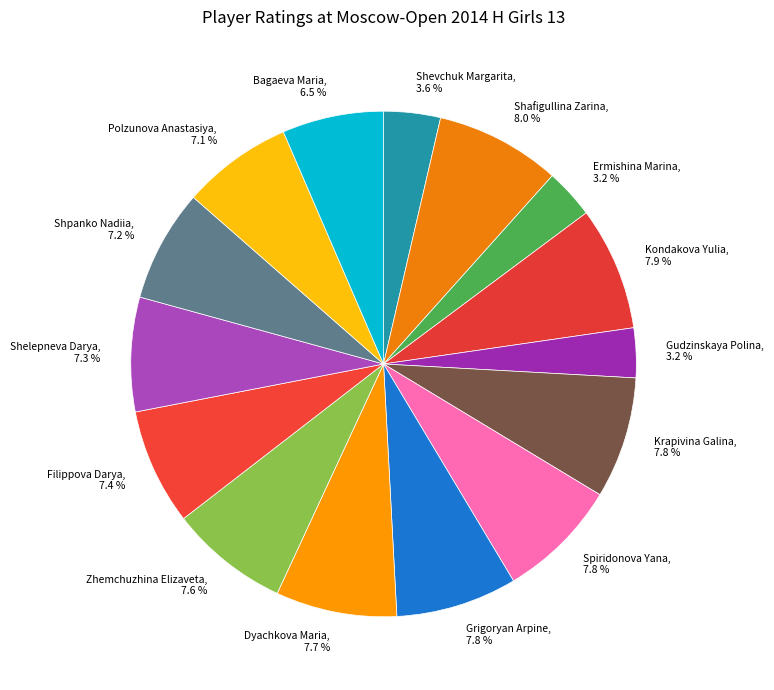

What portion of the pie excludes Ermishina Marina?

96.8%